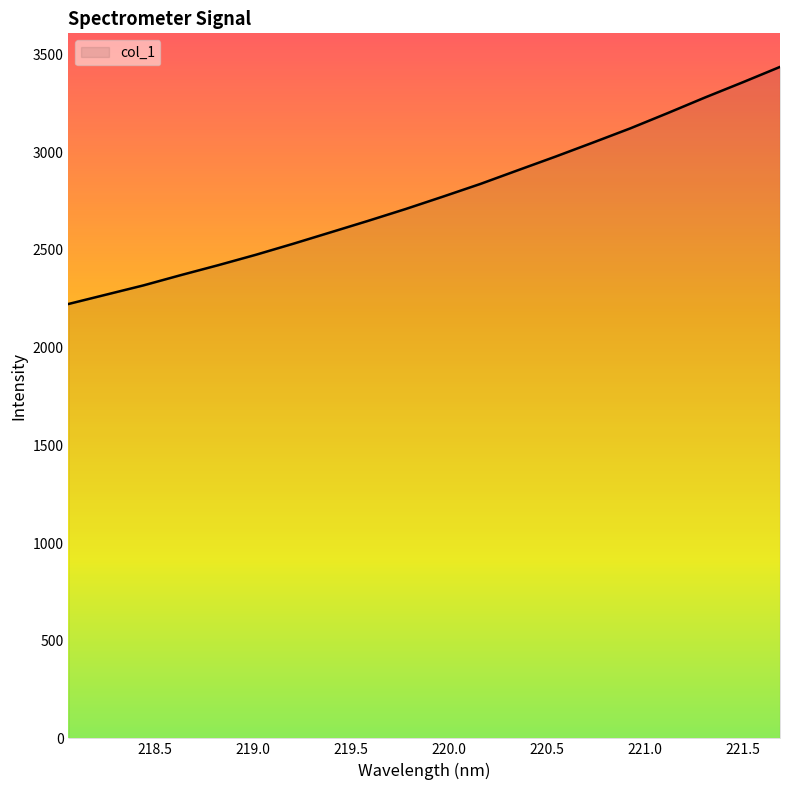

What is the minimum value shown in the chart?

2223.5